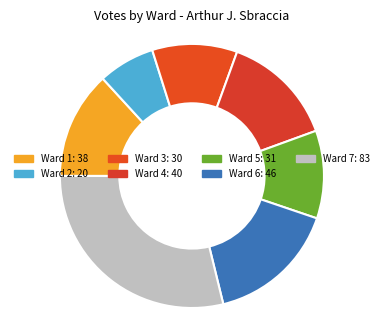

How many segments does this pie chart have?

7